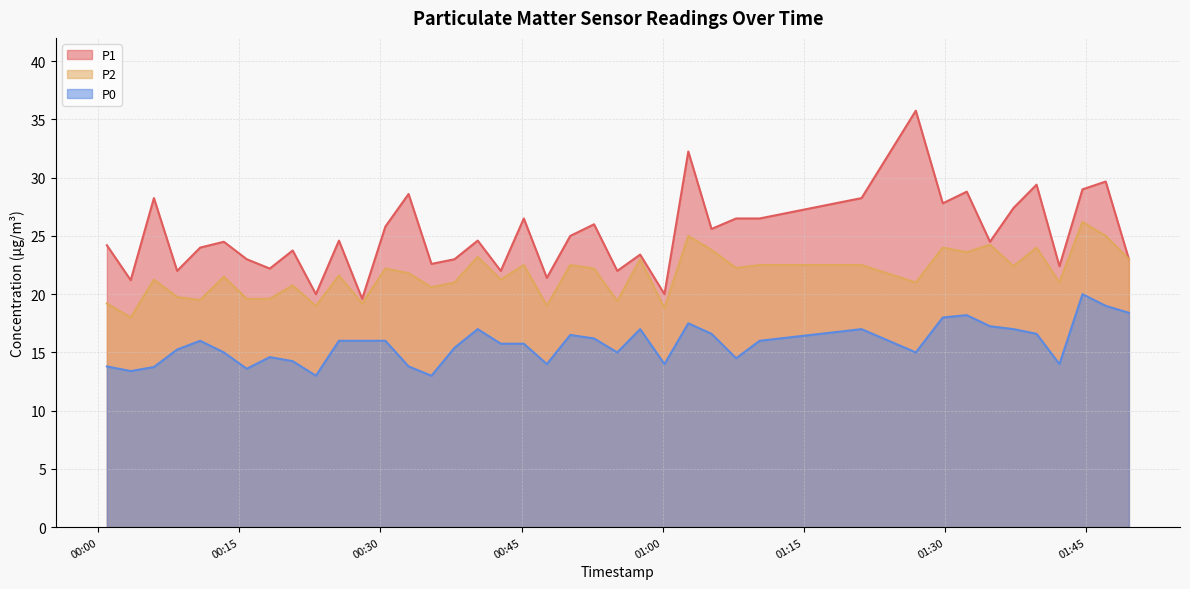

Where is the first local maximum for P1?

2023-05-23T00:05:55